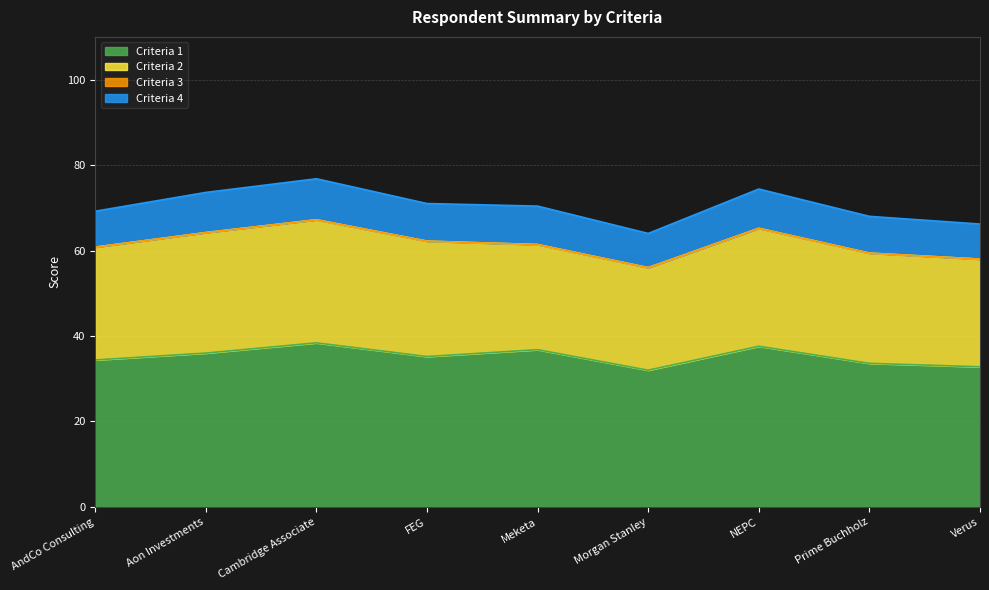

How many interior local peaks does the Criteria 1 series have?

3